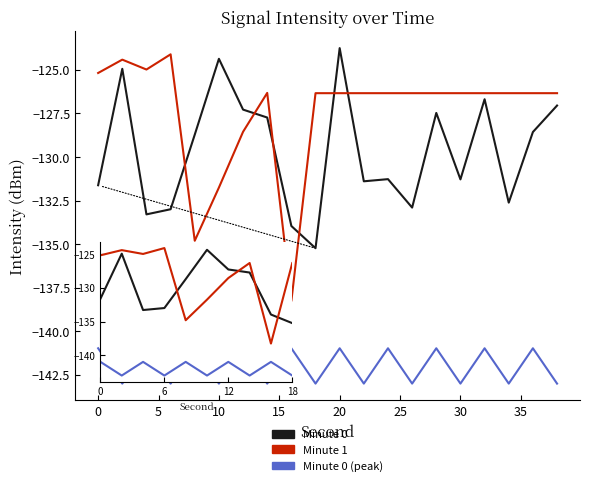

Rank the series by their average value, from highest to lowest.

Minute 1, Minute 0, Minute 0 (peak)